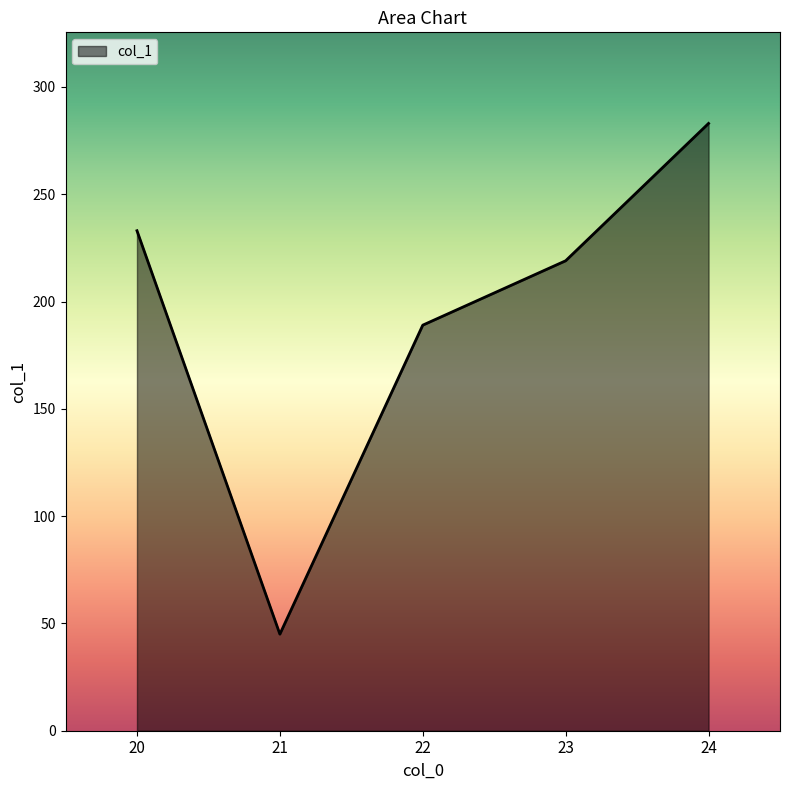

At which label does the data first exceed 219?

20